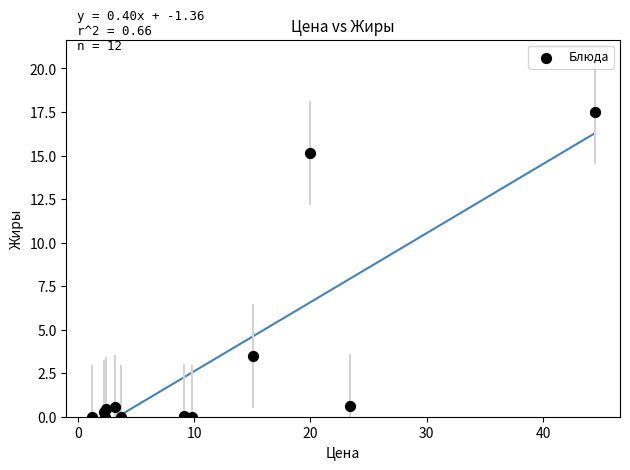

What Y value in the scatter plot is closest to 8?

3.5